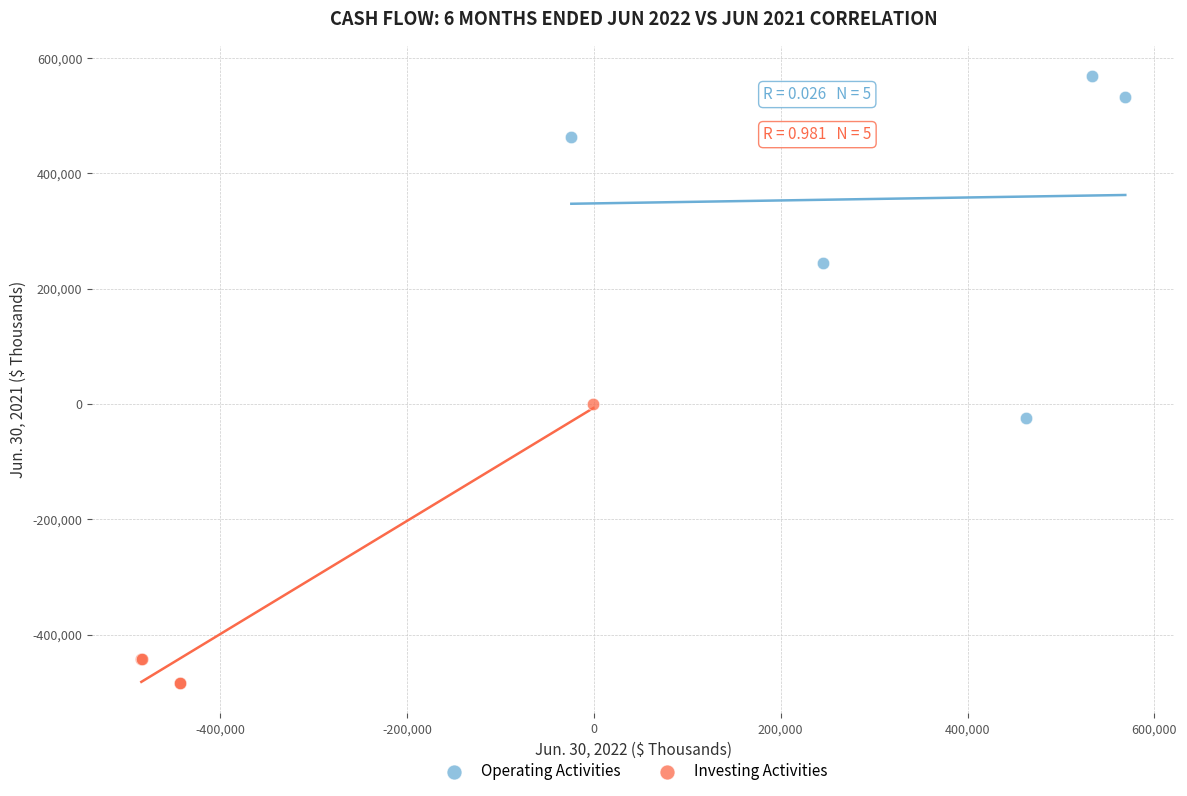

Which series contains the highest Y value?

Operating Activities